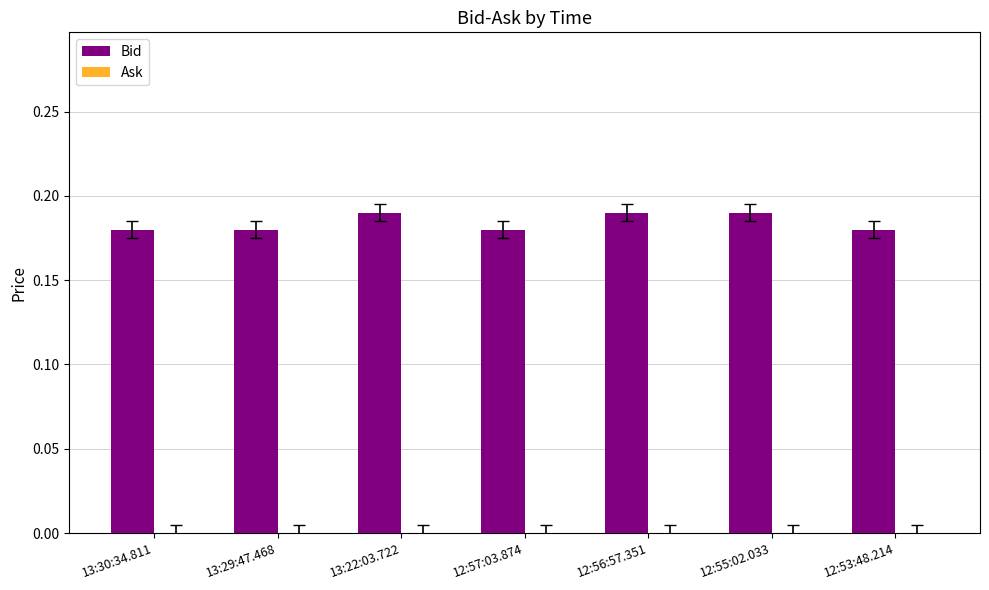

What is the sum of the values at 12:55:02.033 and 13:29:47.468?

0.4